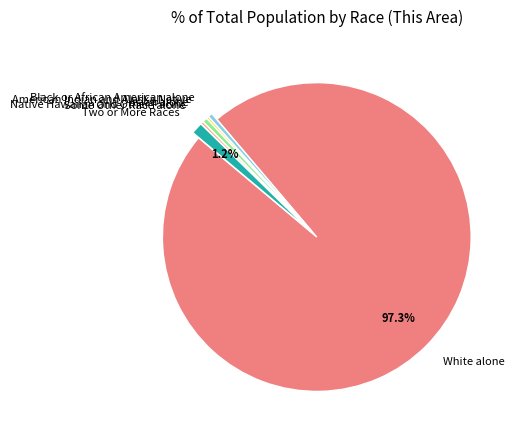

To the nearest percent, what is the difference between the largest and smallest slice percentages?

97%